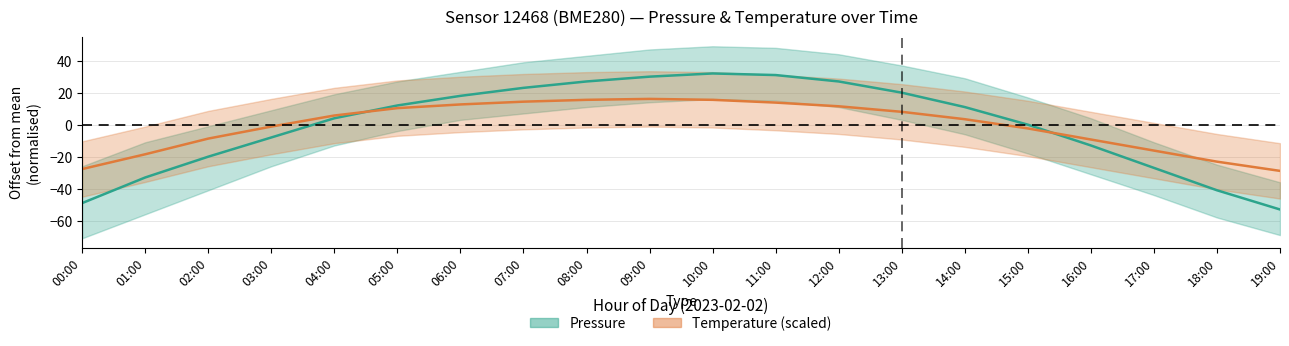

Between 03:00 and 16:00, which is larger?

03:00